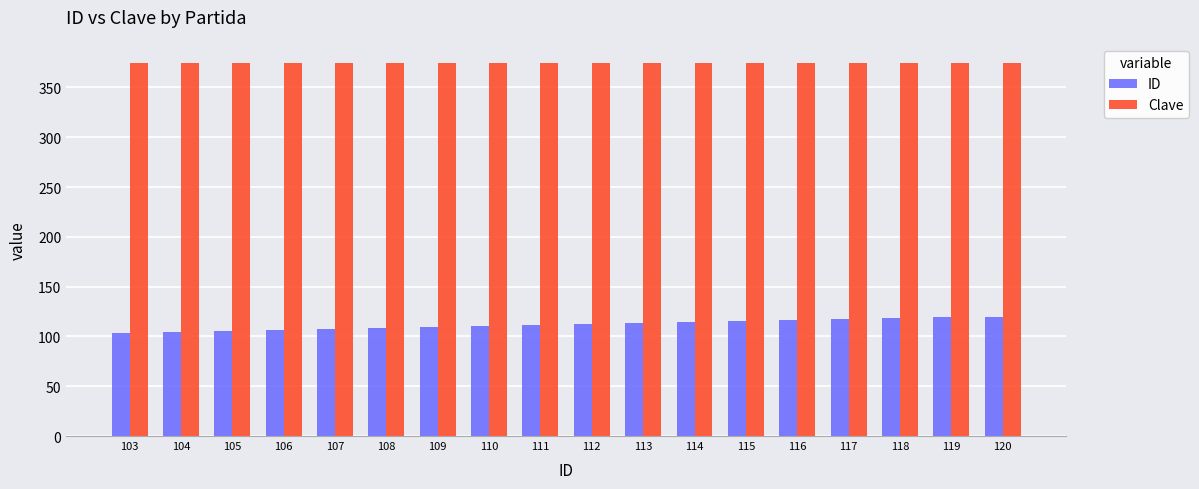

How many bars are there in each group?

2